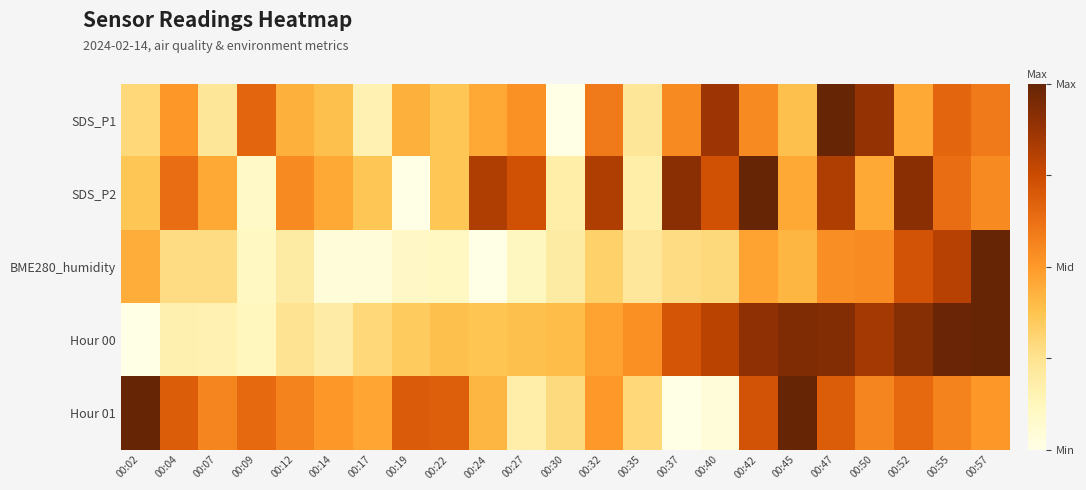

What is the total value across all series at 00:40?

2.7